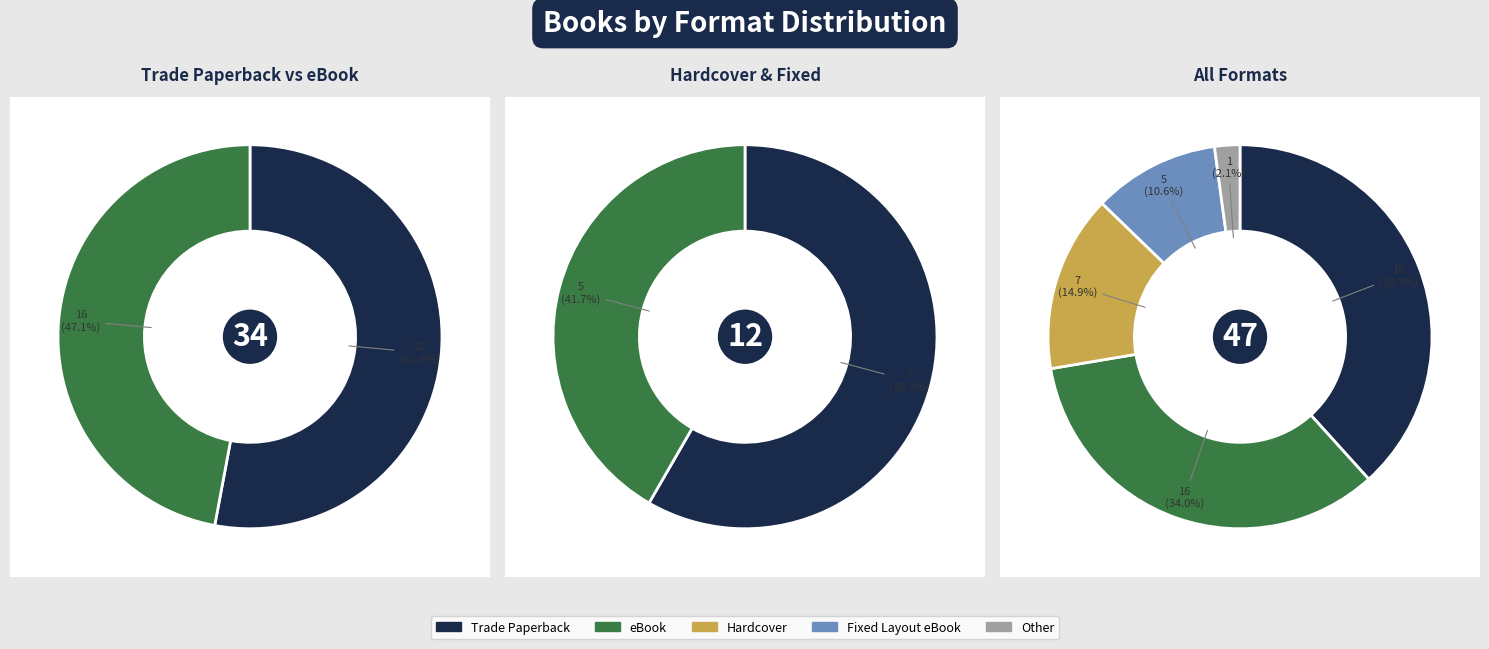

How many slices are in this pie chart?

5